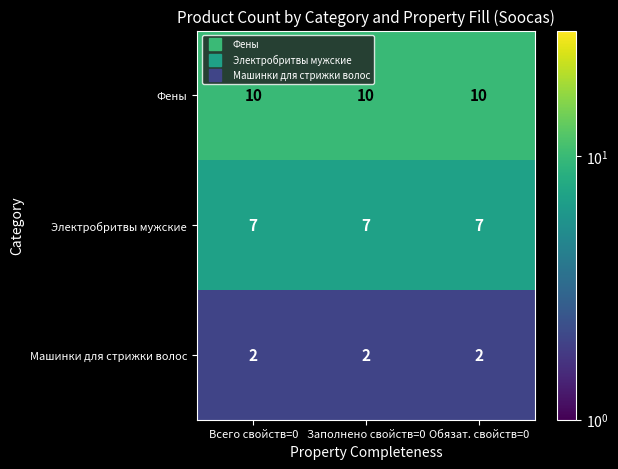

Rank the series by their maximum value, from lowest to highest.

Машинки для стрижки волос, Электробритвы мужские, Фены